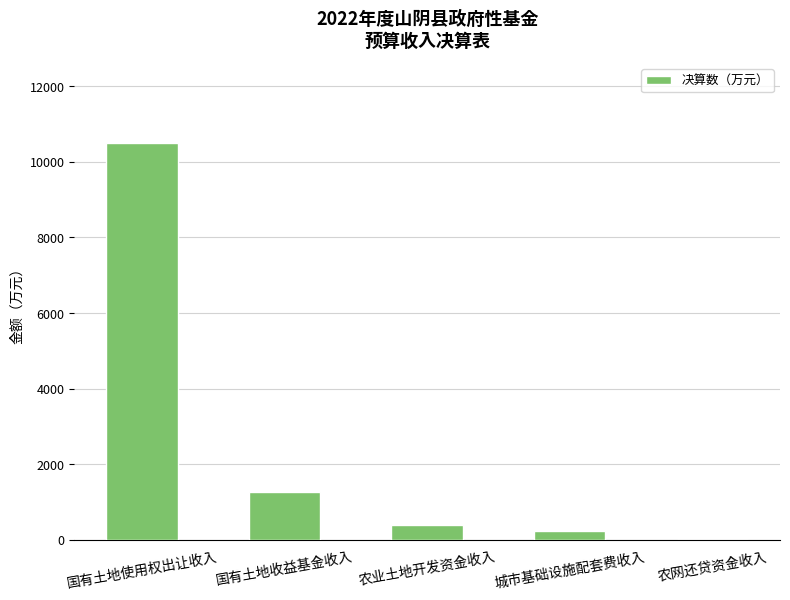

Which label corresponds to the largest value in the chart?

国有土地使用权出让收入